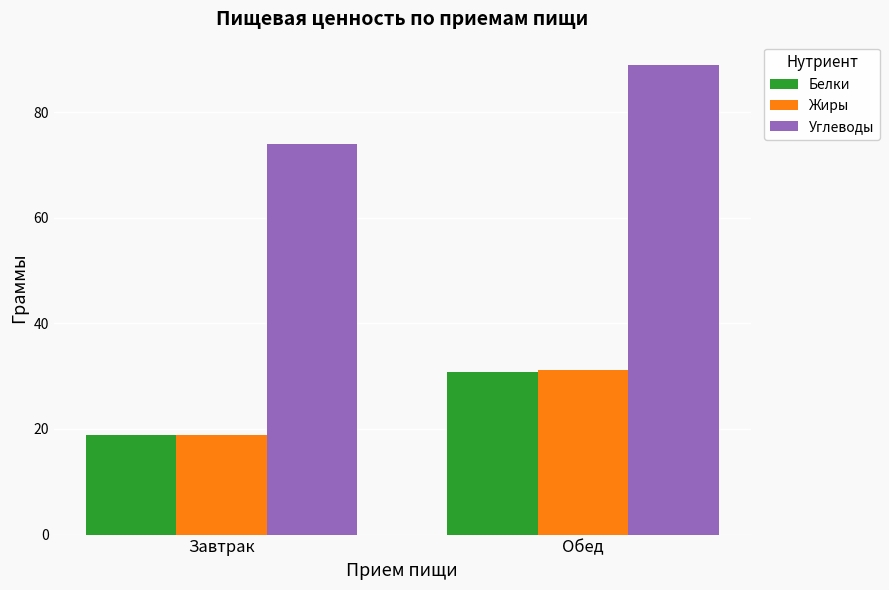

What position from the left is Обед?

2